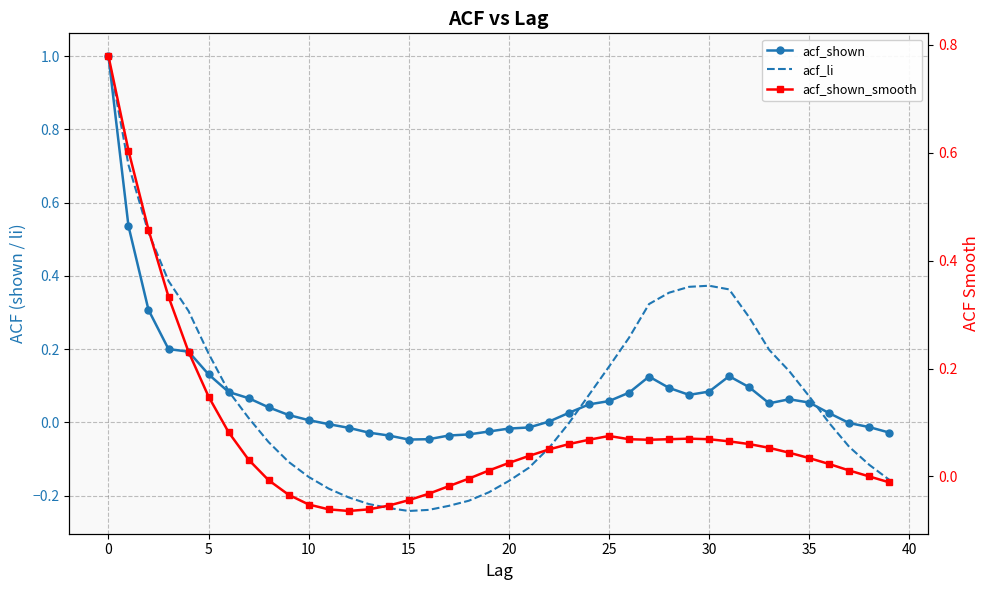

True or false: acf_li and acf_shown cross at least once.

True